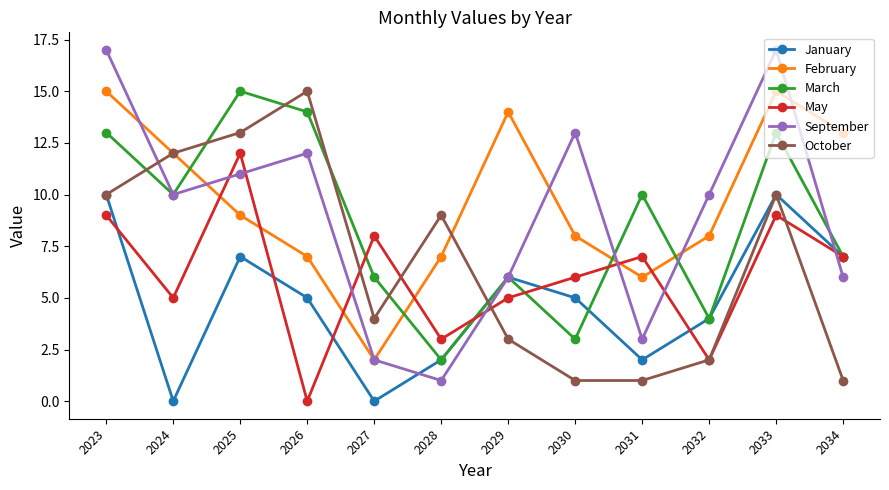

Which series ends up on top after the final intersection of February and May?

February